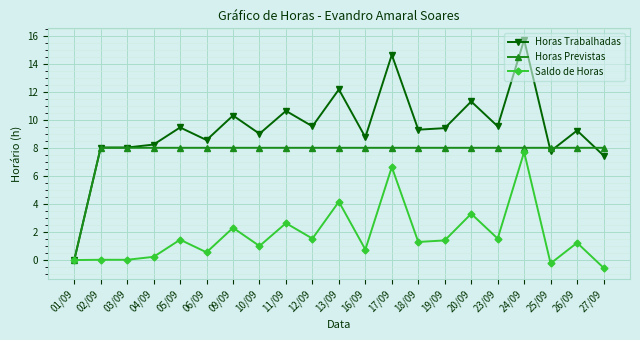

How many lines are shown in the chart?

3